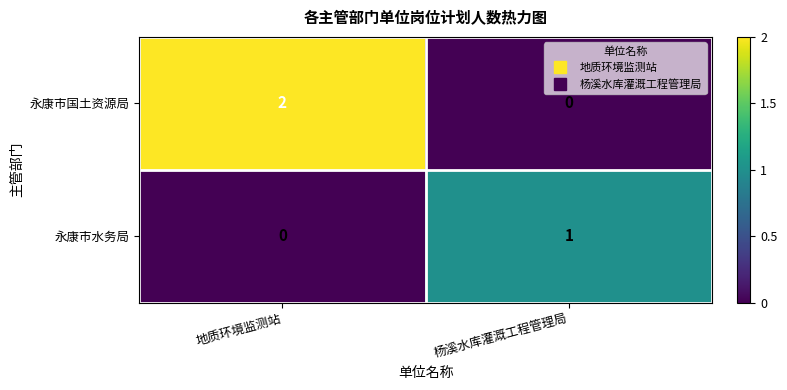

Reading right to left, transcribe all the data shown in this chart.

永康市国土资源局: 0	2
永康市水务局: 1	0